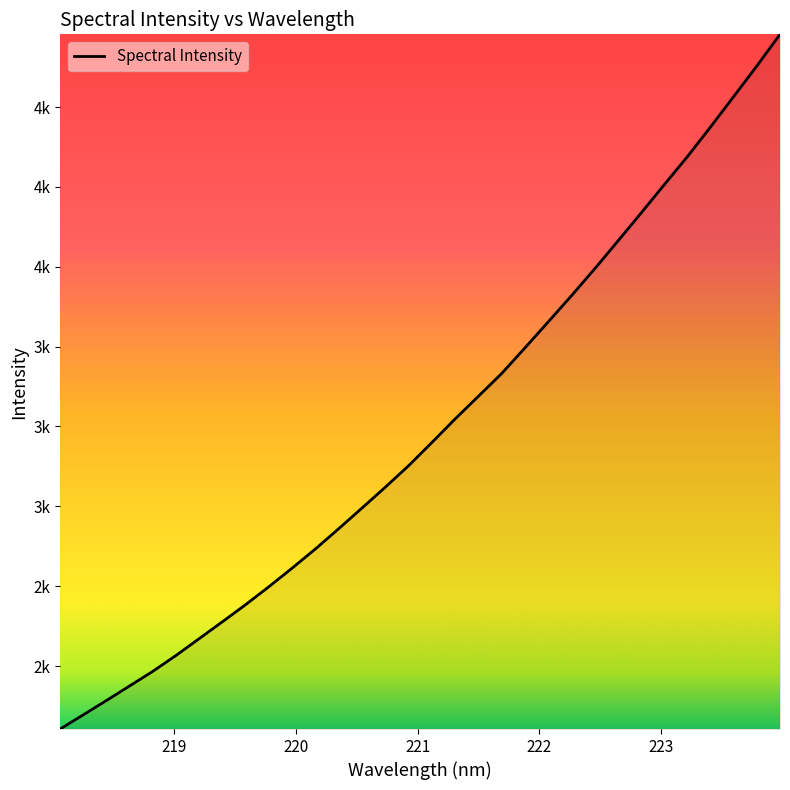

Is this an area chart (filled region under the line)?

Yes